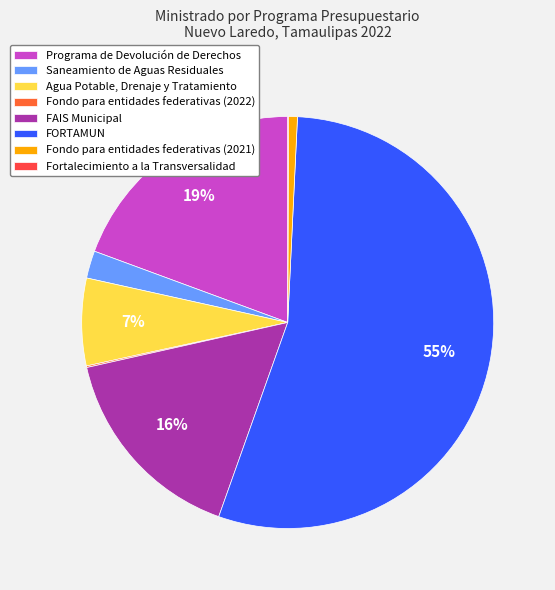

Which category accounts for the majority?

FORTAMUN